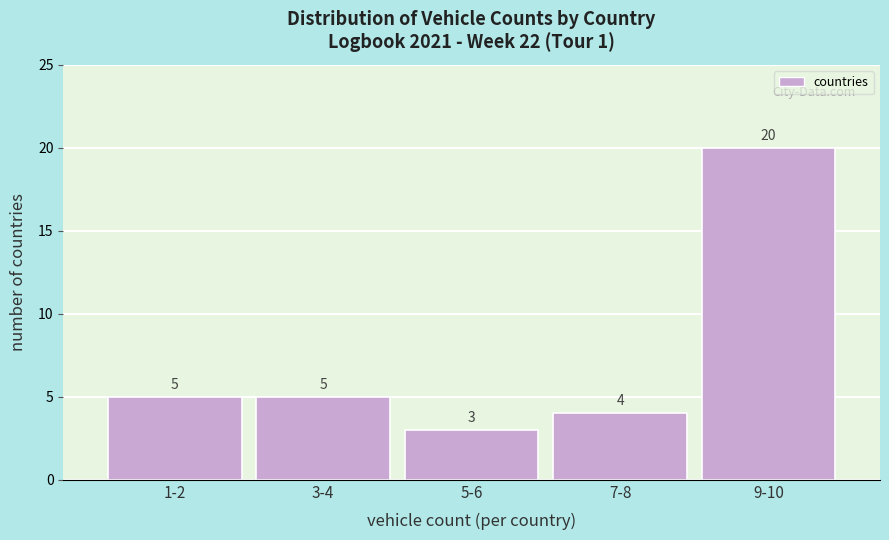

Reading left to right, transcribe all the data shown in this chart.

1-2=5	3-4=5	5-6=3	7-8=4	9-10=20